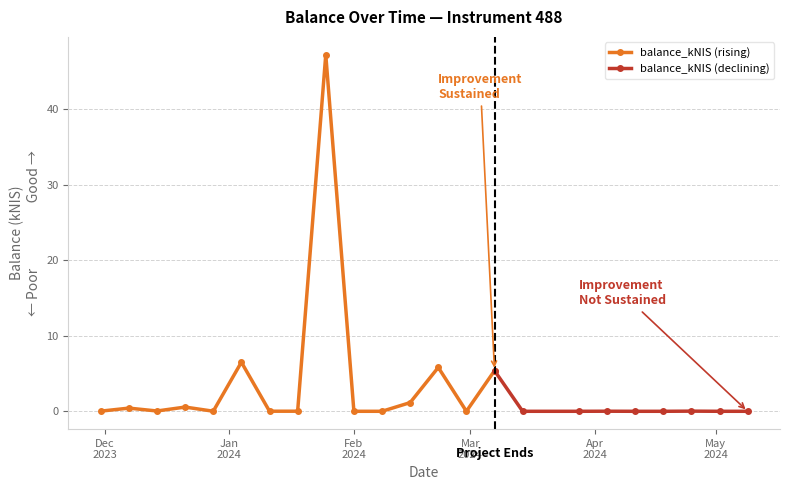

Which has a higher value, 2023-12-21 or 2024-04-04?

2023-12-21